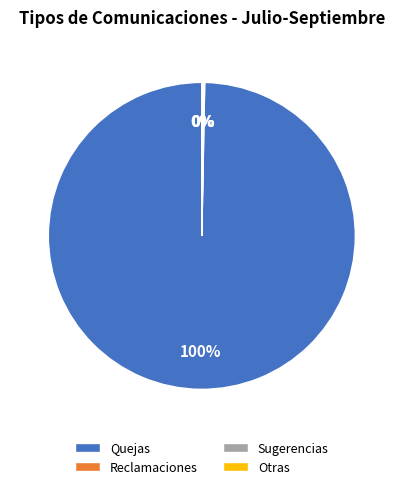

The Quejas slice represents 100% of the pie. True or false?

True